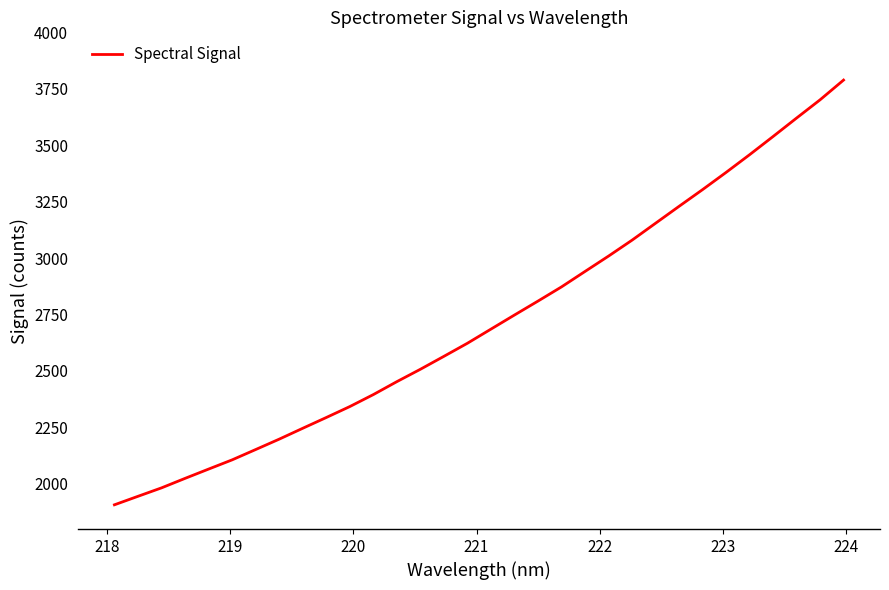

Reading left to right, list all the values displayed in this chart.

1907.3	1944.9	1982.3	2024.4	2065.5	2106.4	2152.1	2198.1	2246.3	2294.0	2342.5	2395.6	2452.9	2507.7	2565.0	2623.0	2685.6	2748.0	2809.7	2872.6	2941.0	3009.0	3079.5	3154.5	3229.4	3303.4	3379.6	3457.9	3538.6	3620.3	3701.1	3788.6